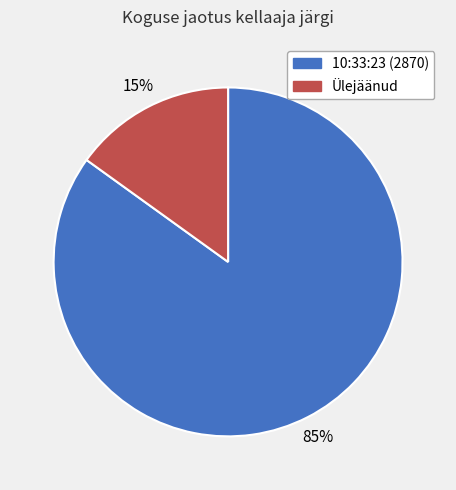

How many slices are in this pie chart?

2